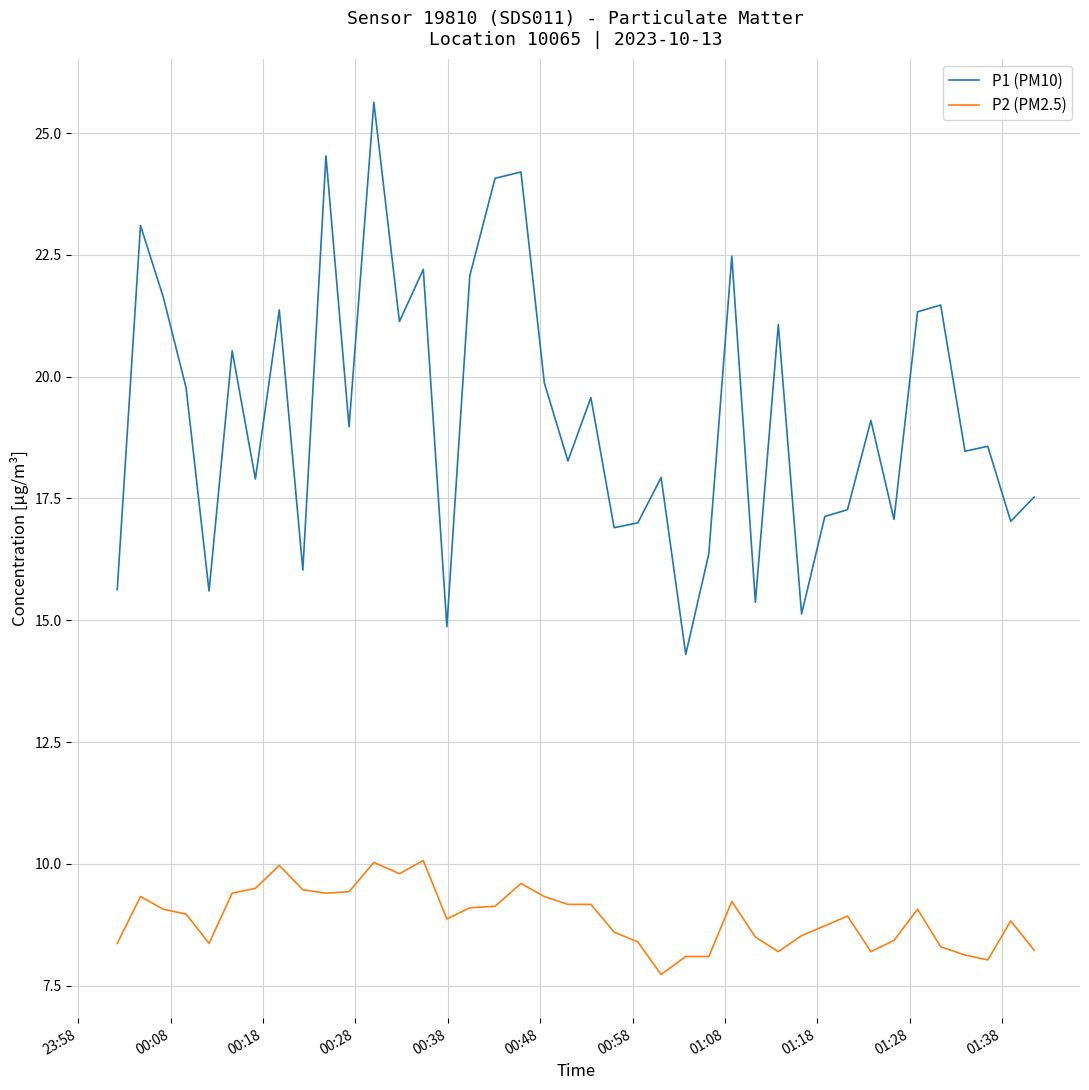

Rank the series by their average value, from highest to lowest.

P1 (PM10), P2 (PM2.5)